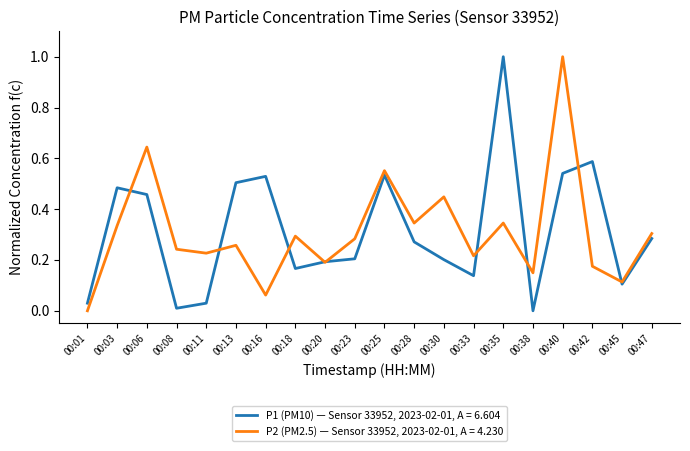

Rank the series at 00:38 from highest to lowest value.

P2 (PM2.5) — Sensor 33952, 2023-02-01, A = 4.230, P1 (PM10) — Sensor 33952, 2023-02-01, A = 6.604